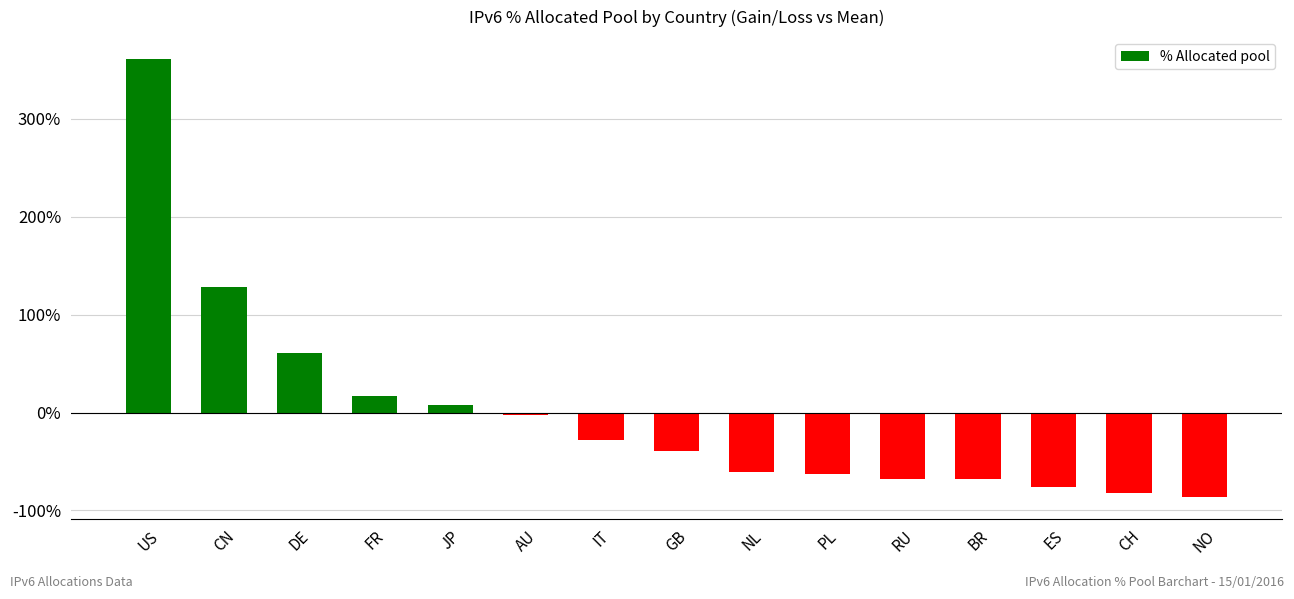

What is the difference between the second highest and minimum values?

214.5